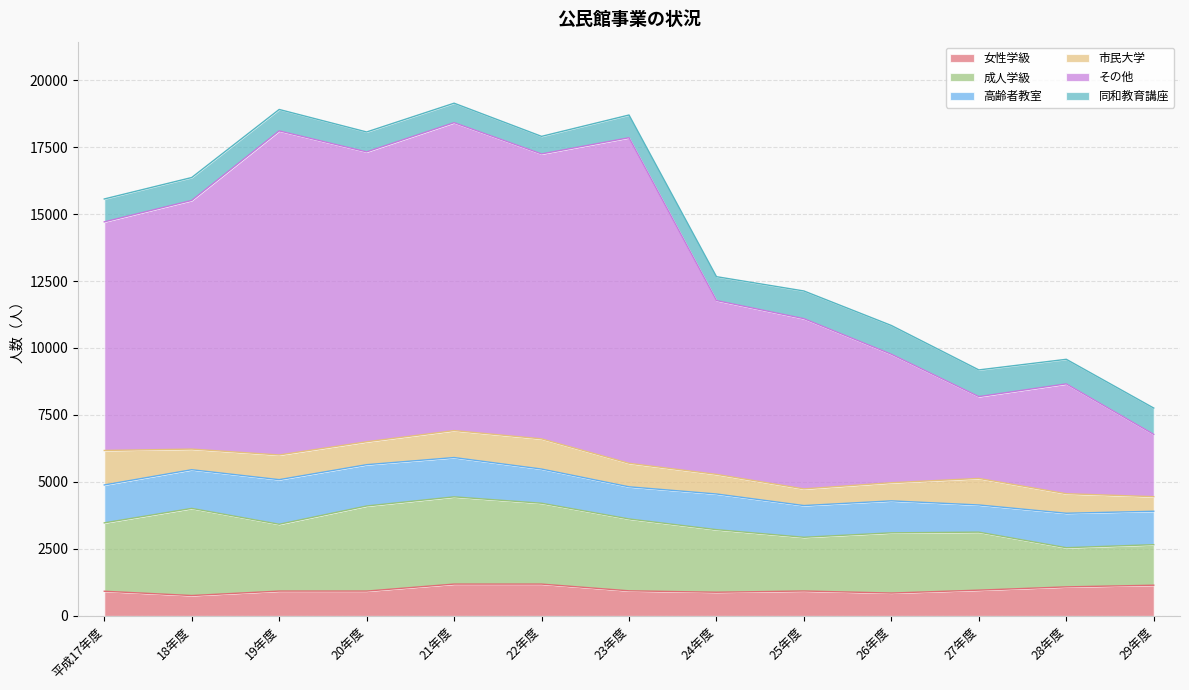

Where is 成人学級 nearest to the value 2359?

24年度